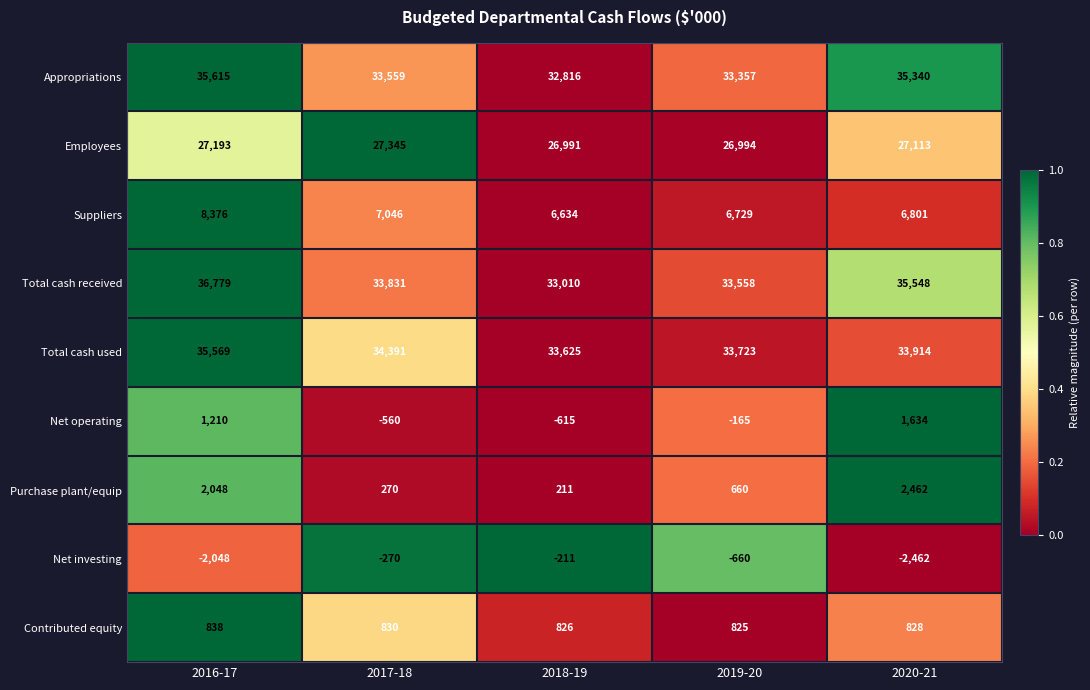

Where is Total cash received nearest to the value 34894?

2020-21